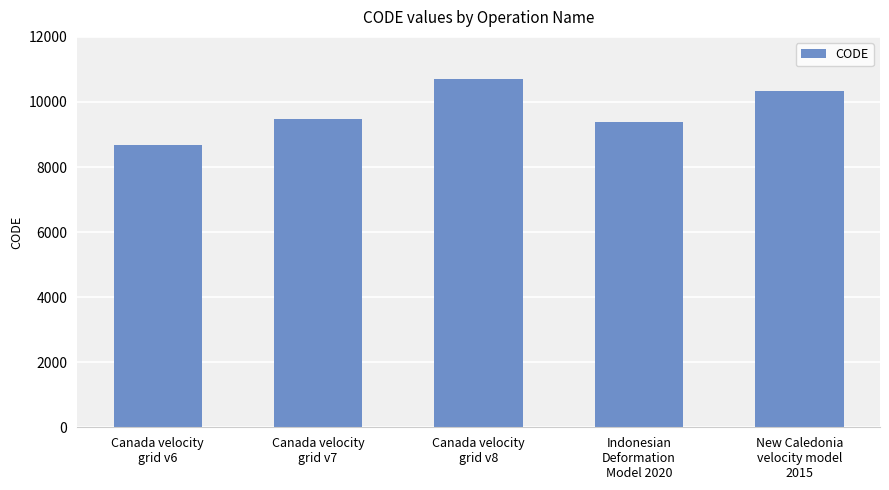

List the labels in order of value, smallest first.

Canada velocity
grid v6, Indonesian
Deformation
Model 2020, Canada velocity
grid v7, New Caledonia
velocity model
2015, Canada velocity
grid v8